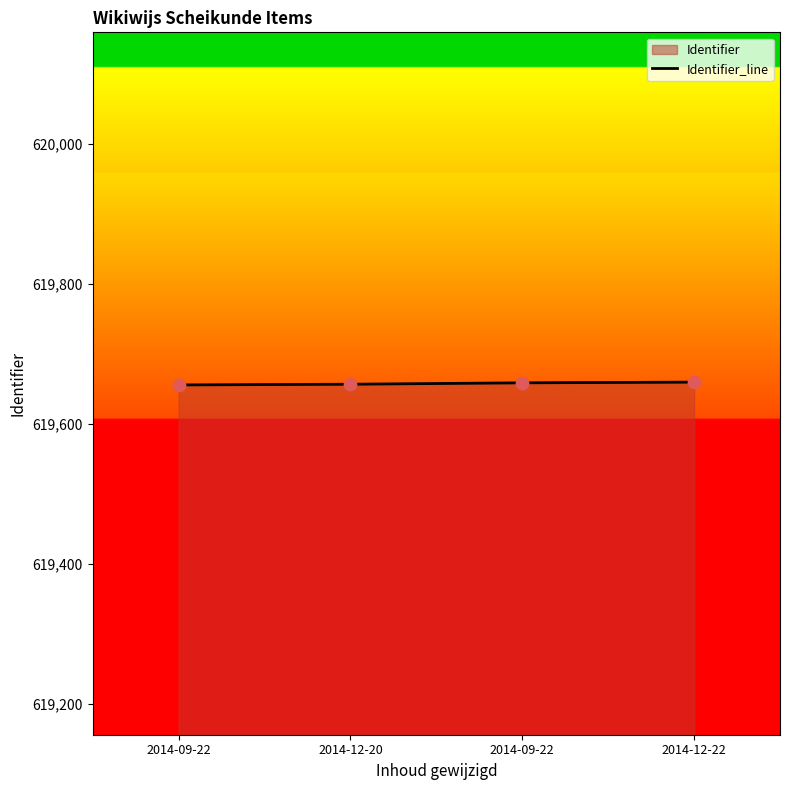

What is the change in value from 2014-12-20 to 2014-12-22?

+3